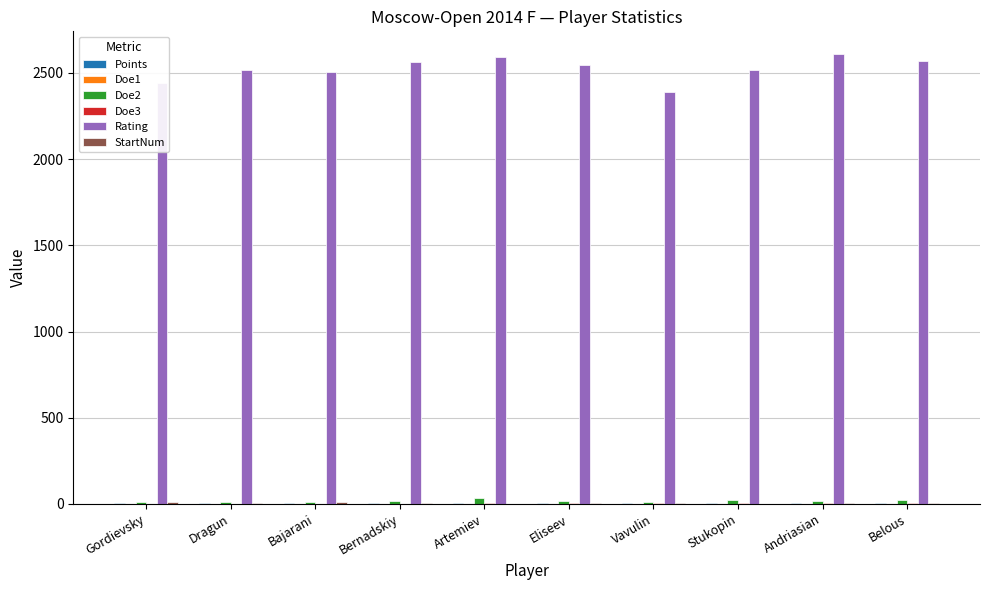

Which series has the largest total across all categories?

Rating